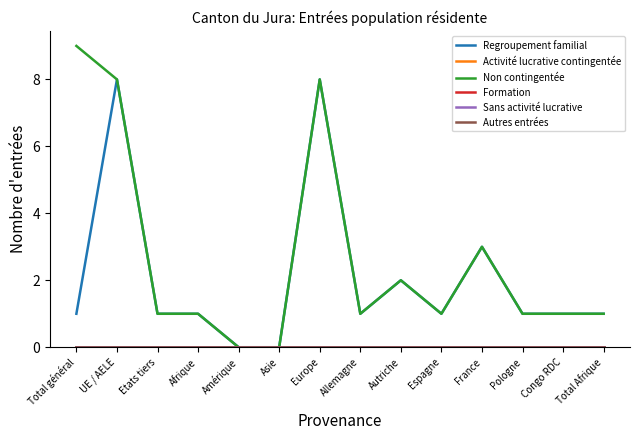

At which label does Regroupement familial reach its minimum?

Amérique